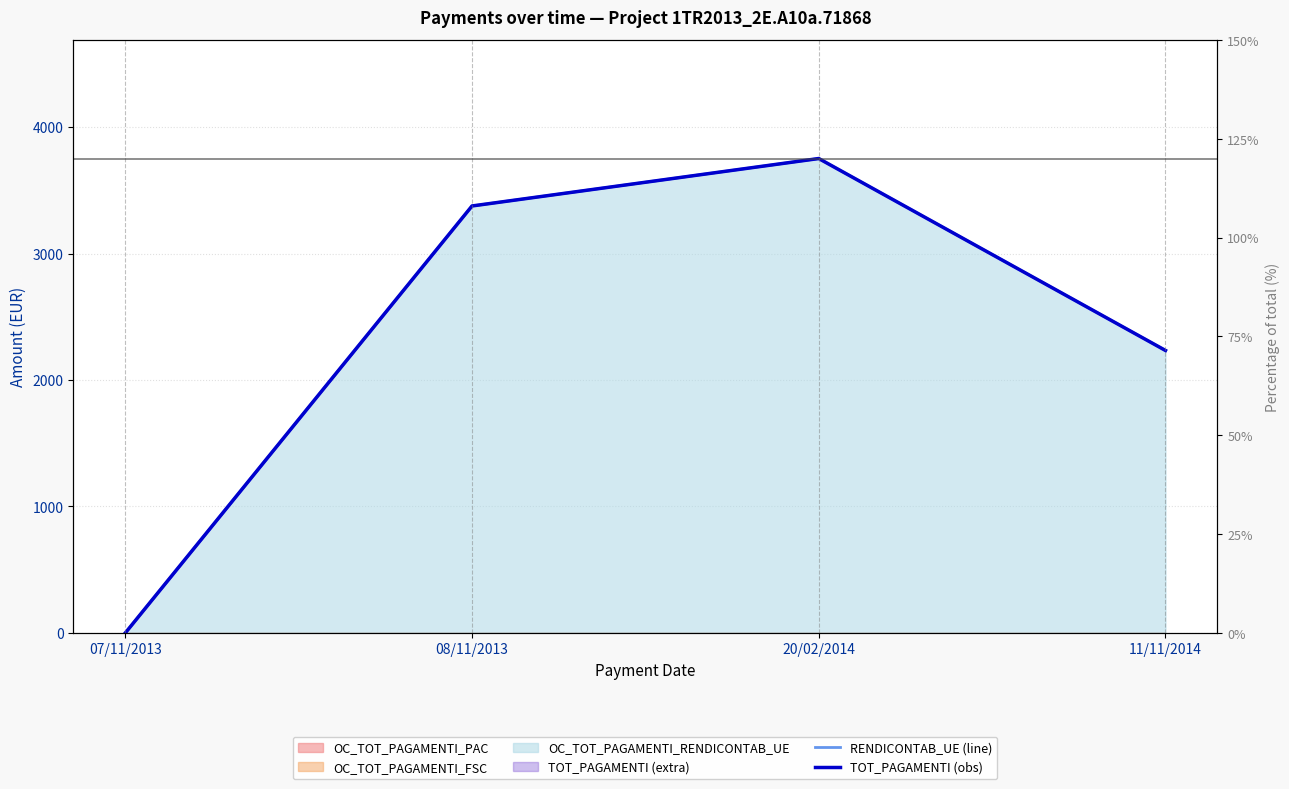

At which label does TOT_PAGAMENTI (obs) reach its minimum?

07/11/2013